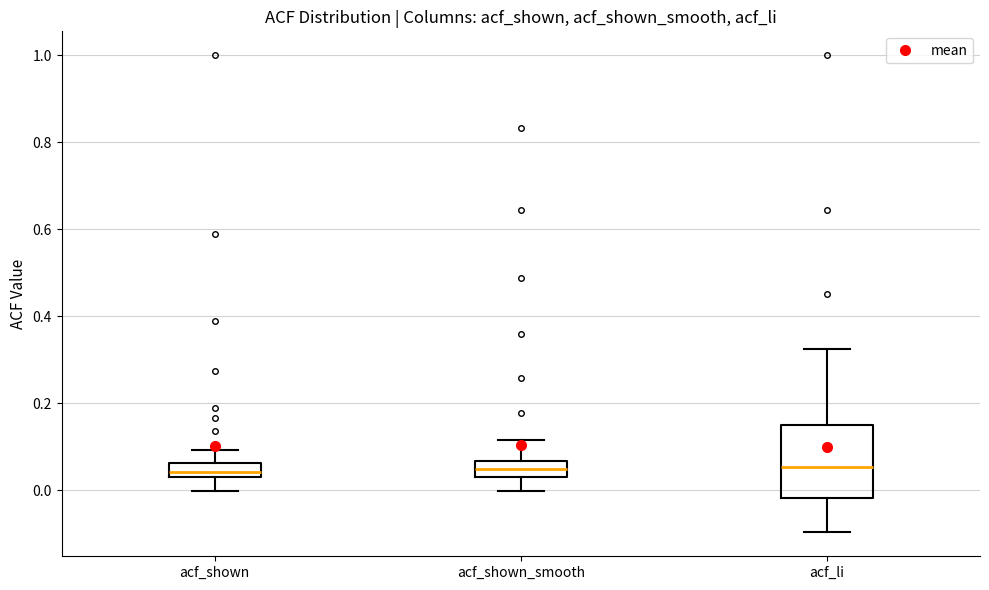

Where does the upper whisker of the box for acf_li end on the y-axis? The values are not printed on the chart, so give them approximately, as read against the axis.

0.32